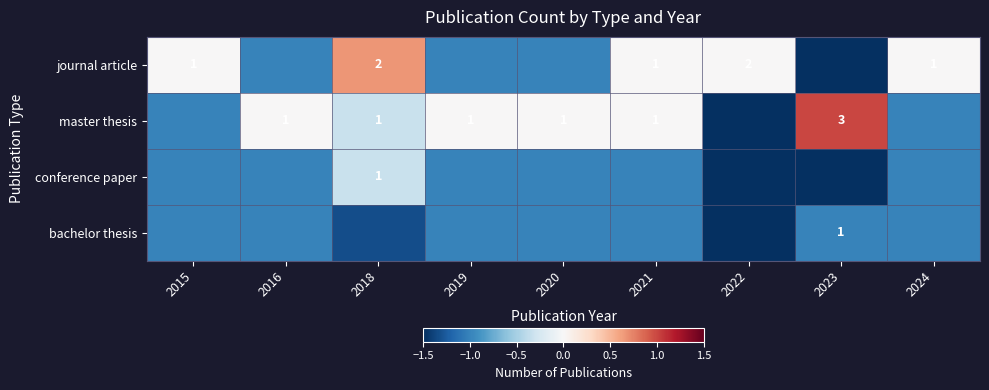

Which has a higher value, 2019 or 2023?

2019